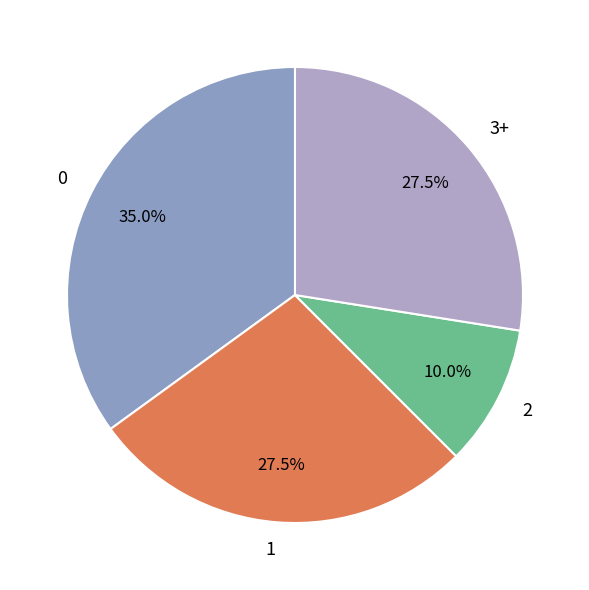

Which slice is the largest?

0